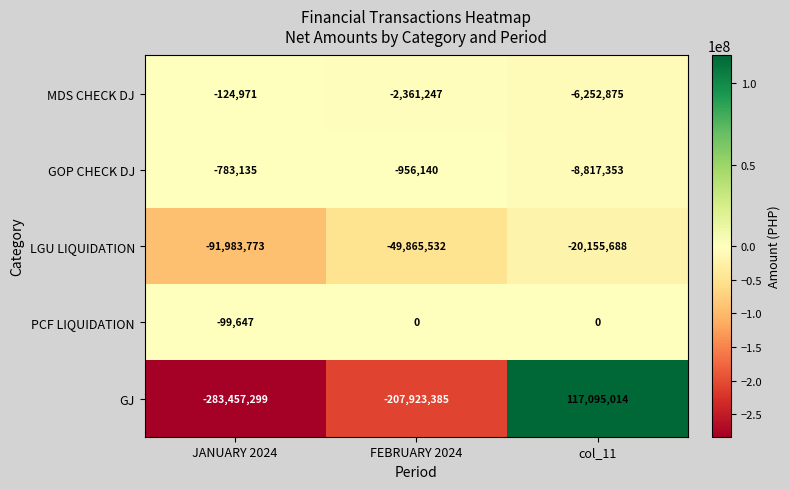

Reading right to left, extract all data points from this chart.

MDS CHECK DJ: -6252875	-2361247	-124971
GOP CHECK DJ: -8817353	-956140	-783135
LGU LIQUIDATION: -20155688	-49865532	-91983773
PCF LIQUIDATION: 0	0	-99647
GJ: 117095014	-207923385	-283457299